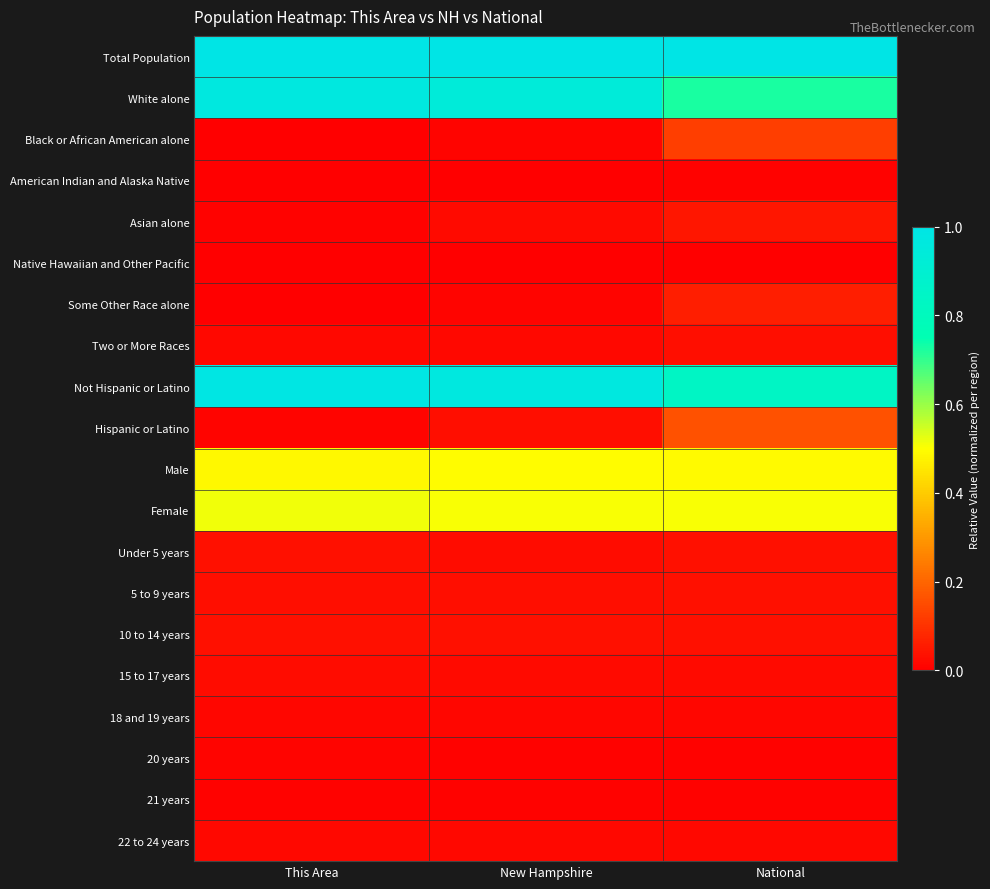

Reading right to left, list all the values displayed in this chart.

Total Population: National=1.0	New Hampshire=1.0	This Area=1.0
White alone: National=0.7	New Hampshire=0.9	This Area=1.0
Black or African American alone: National=0.1	New Hampshire=0.0	This Area=0.0
American Indian and Alaska Native: National=0.0	New Hampshire=0.0	This Area=0.0
Asian alone: National=0.0	New Hampshire=0.0	This Area=0.0
Native Hawaiian and Other Pacific: National=0.0	New Hampshire=0.0	This Area=0.0
Some Other Race alone: National=0.1	New Hampshire=0.0	This Area=0.0
Two or More Races: National=0.0	New Hampshire=0.0	This Area=0.0
Not Hispanic or Latino: National=0.8	New Hampshire=1.0	This Area=1.0
Hispanic or Latino: National=0.2	New Hampshire=0.0	This Area=0.0
Male: National=0.5	New Hampshire=0.5	This Area=0.5
Female: National=0.5	New Hampshire=0.5	This Area=0.5
Under 5 years: National=0.0	New Hampshire=0.0	This Area=0.0
5 to 9 years: National=0.0	New Hampshire=0.0	This Area=0.0
10 to 14 years: National=0.0	New Hampshire=0.0	This Area=0.0
15 to 17 years: National=0.0	New Hampshire=0.0	This Area=0.0
18 and 19 years: National=0.0	New Hampshire=0.0	This Area=0.0
20 years: National=0.0	New Hampshire=0.0	This Area=0.0
21 years: National=0.0	New Hampshire=0.0	This Area=0.0
22 to 24 years: National=0.0	New Hampshire=0.0	This Area=0.0